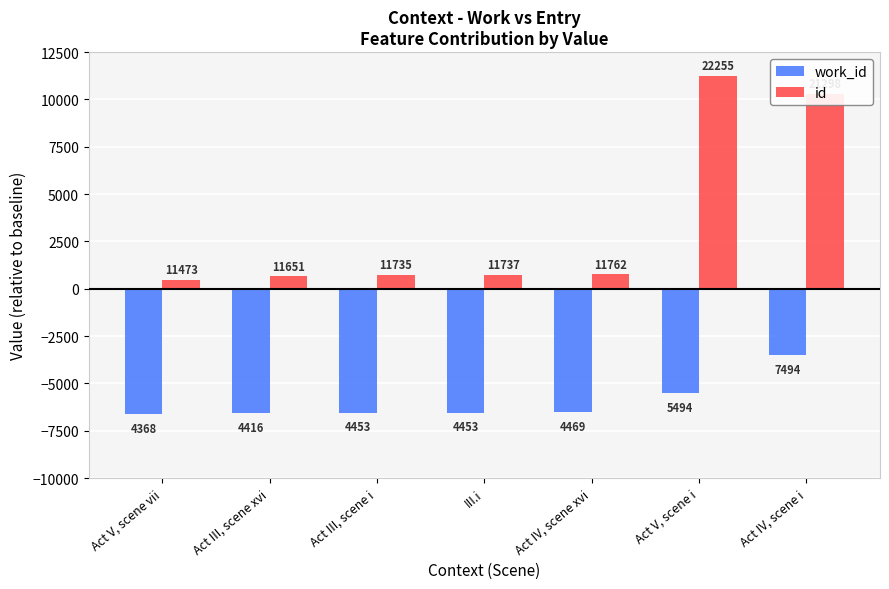

The work_id series shows -11267 at III.i. True or false?

False